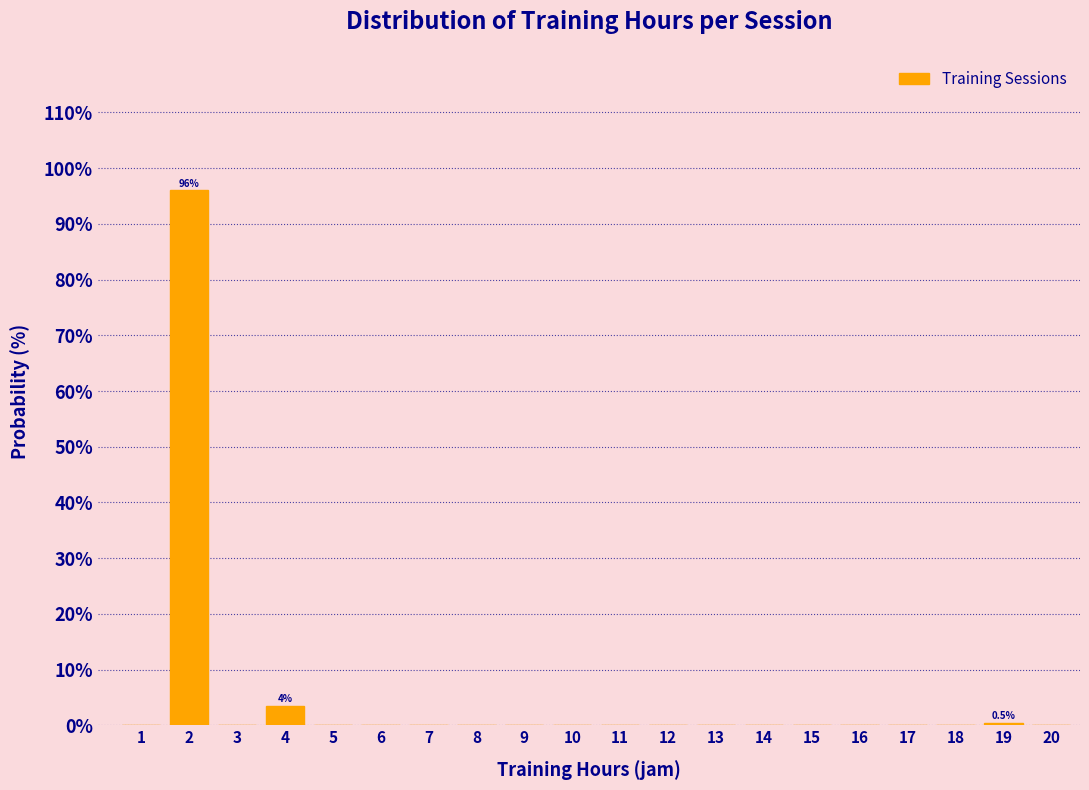

Reading left to right, what are all the values shown in this chart?

1=0.0	2=96.0	3=0.0	4=3.5	5=0.0	6=0.0	7=0.0	8=0.0	9=0.0	10=0.0	11=0.0	12=0.0	13=0.0	14=0.0	15=0.0	16=0.0	17=0.0	18=0.0	19=0.5	20=0.0